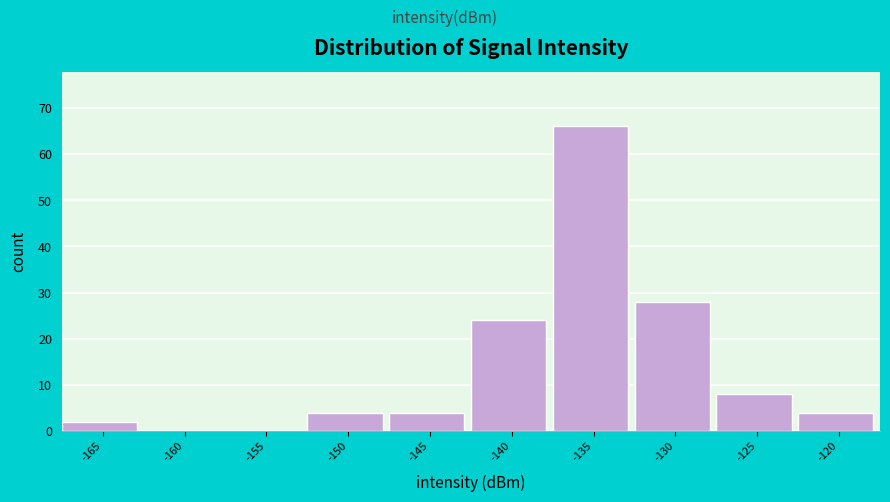

Reading right to left, extract all data points from this chart.

-120=4	-125=8	-130=28	-135=66	-140=24	-145=4	-150=4	-155=0	-160=0	-165=2